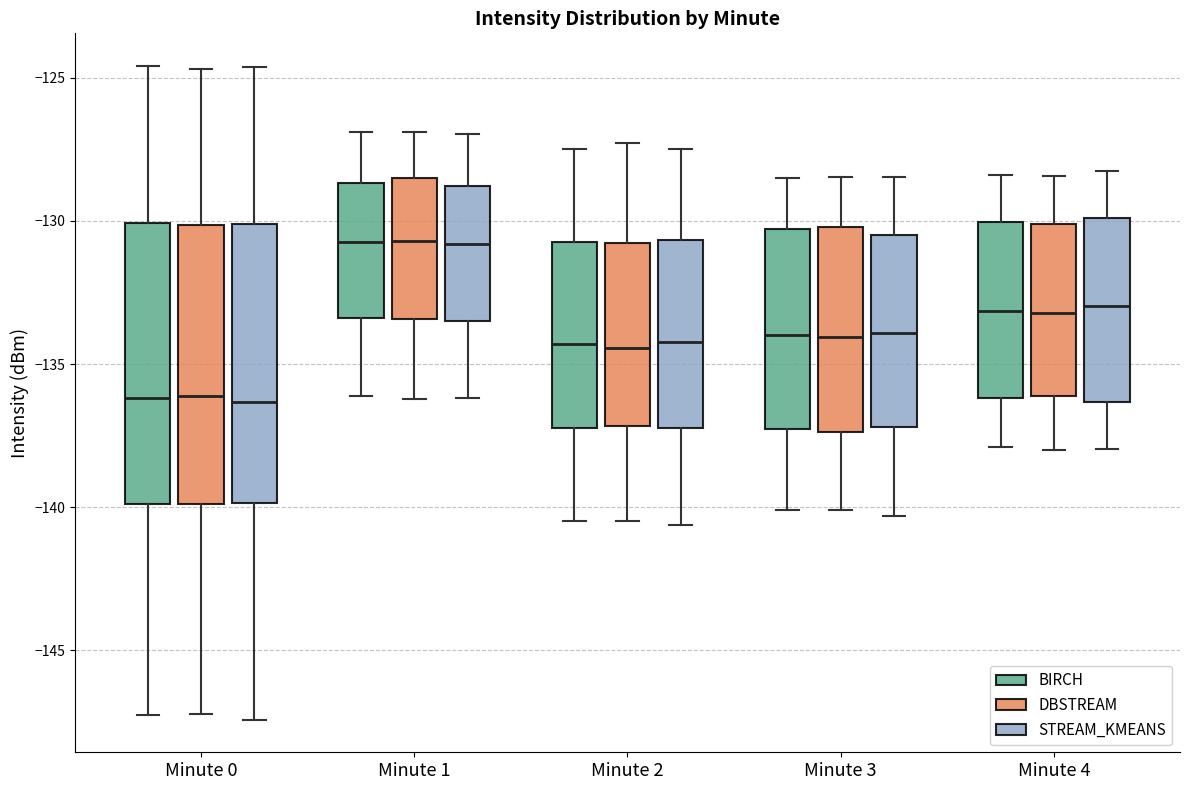

Where does the median line of the box for Minute 1 (DBSTREAM) sit on the y-axis? The values are not printed on the chart, so give them approximately, as read against the axis.

-130.5